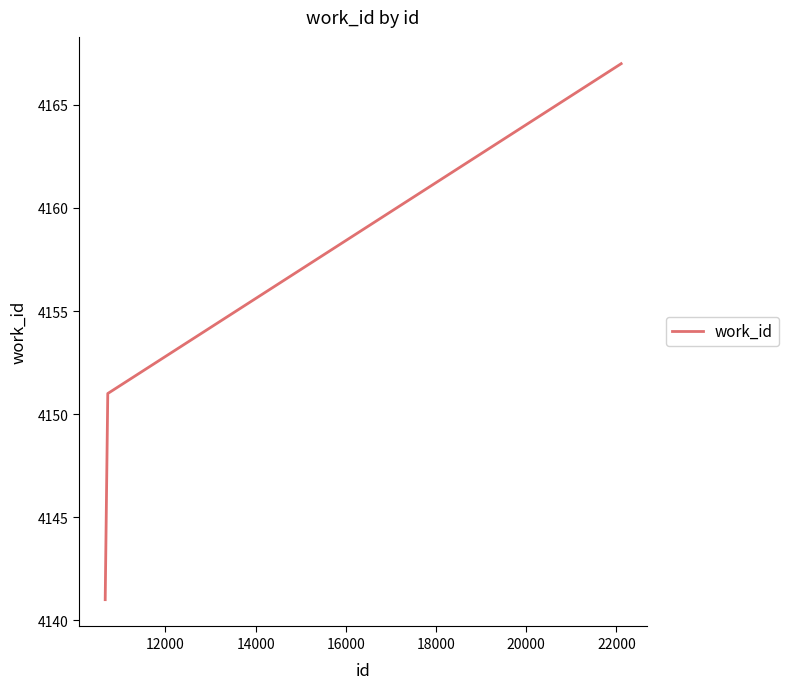

What is the difference between the maximum and minimum values?

26